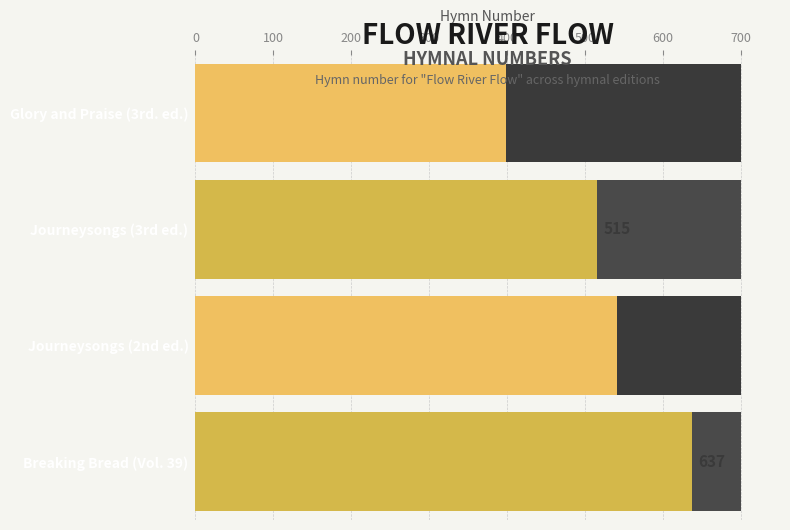

What is the value of the 2nd bar from the left?

515